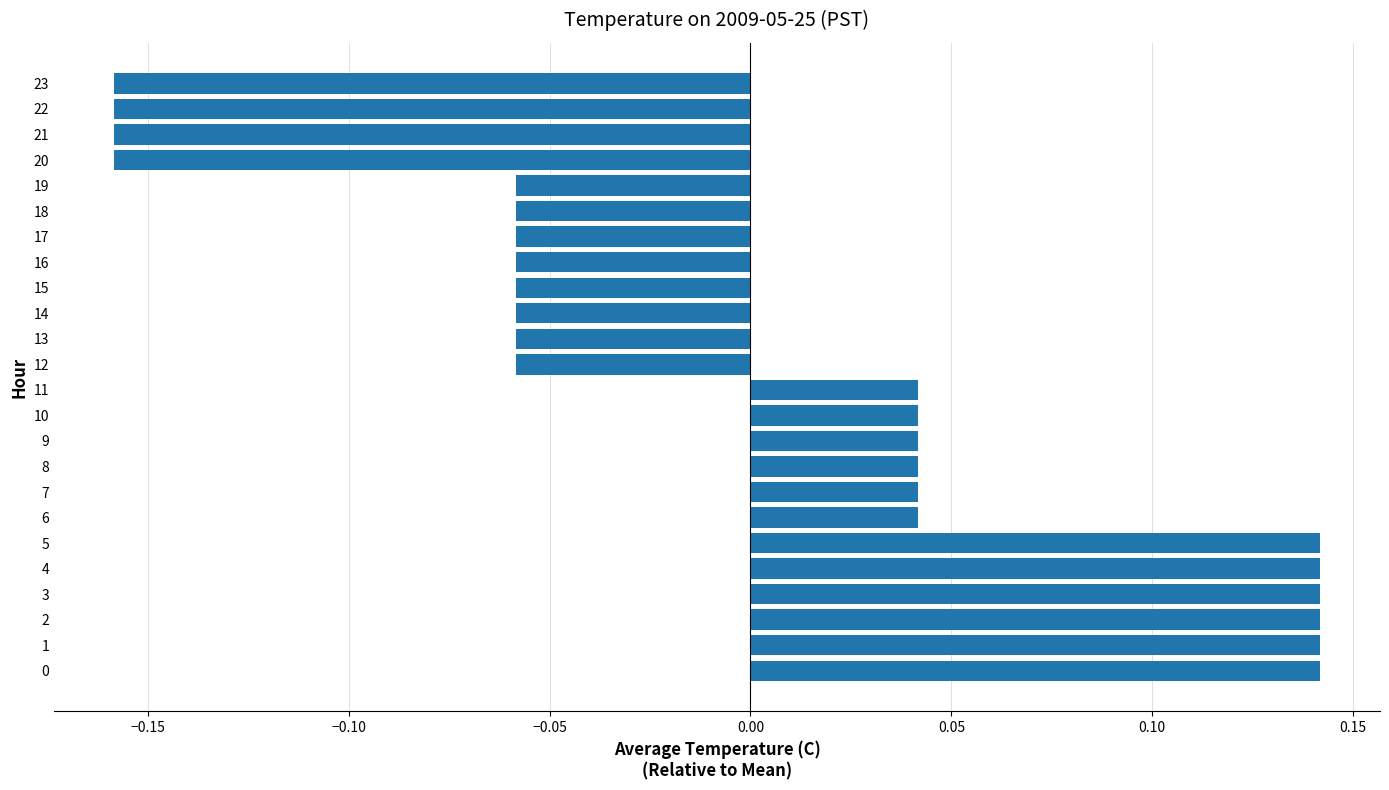

How many values are below 0?

12